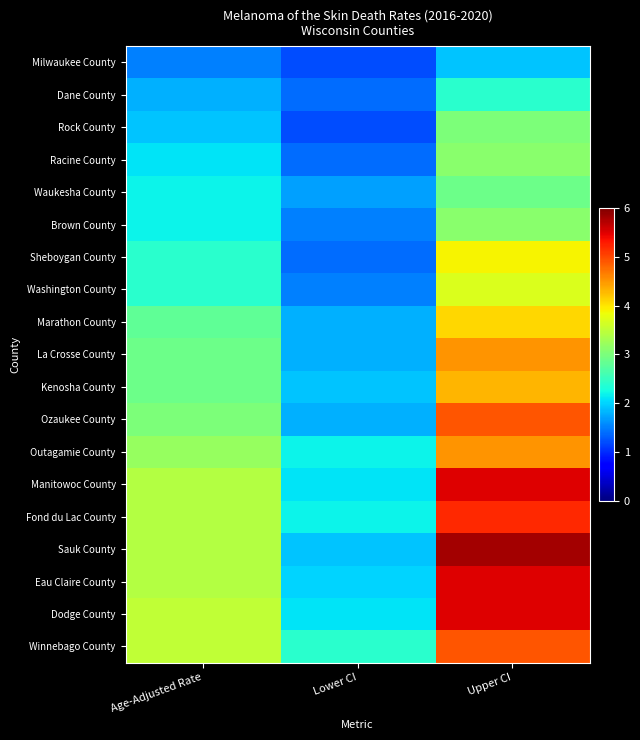

What is the total value across all series at Upper CI?

78.7